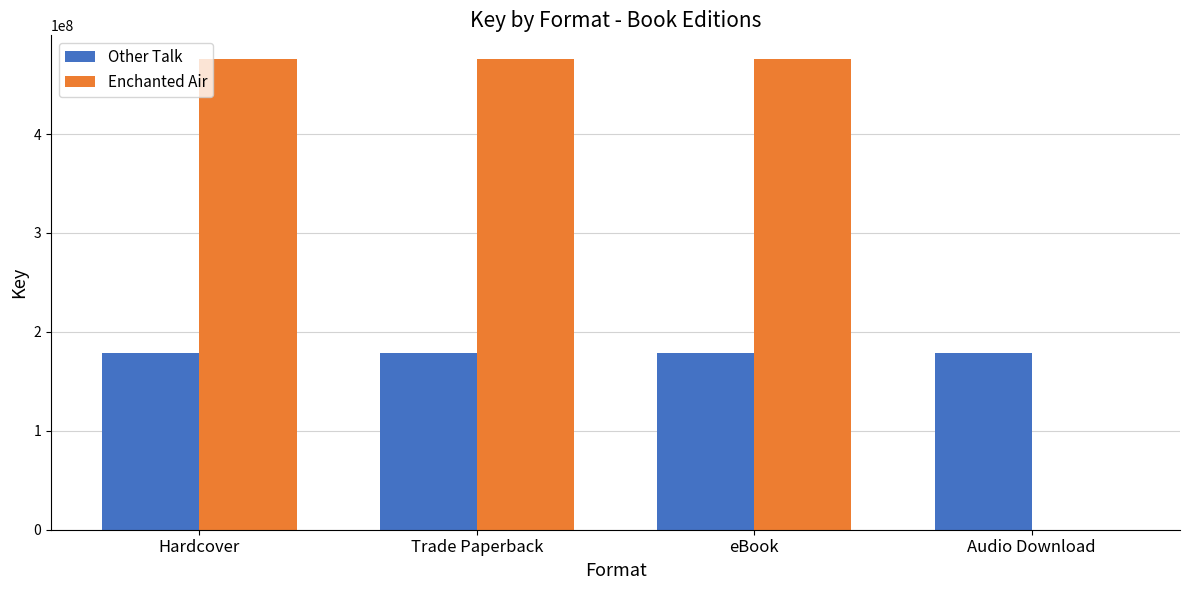

Is it true that Enchanted Air equals 799676271 at Trade Paperback?

False